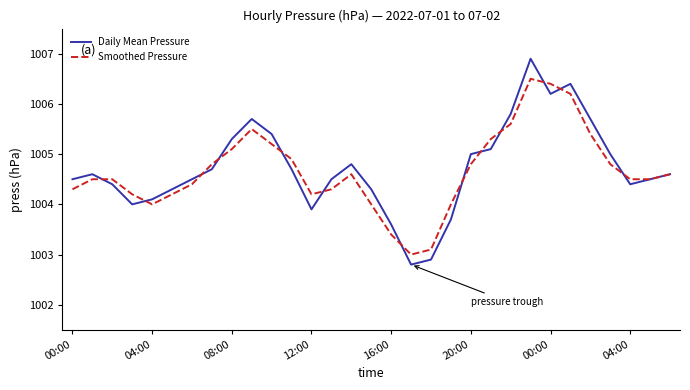

List the series in order of their overall mean, highest first.

Daily Mean Pressure, Smoothed Pressure